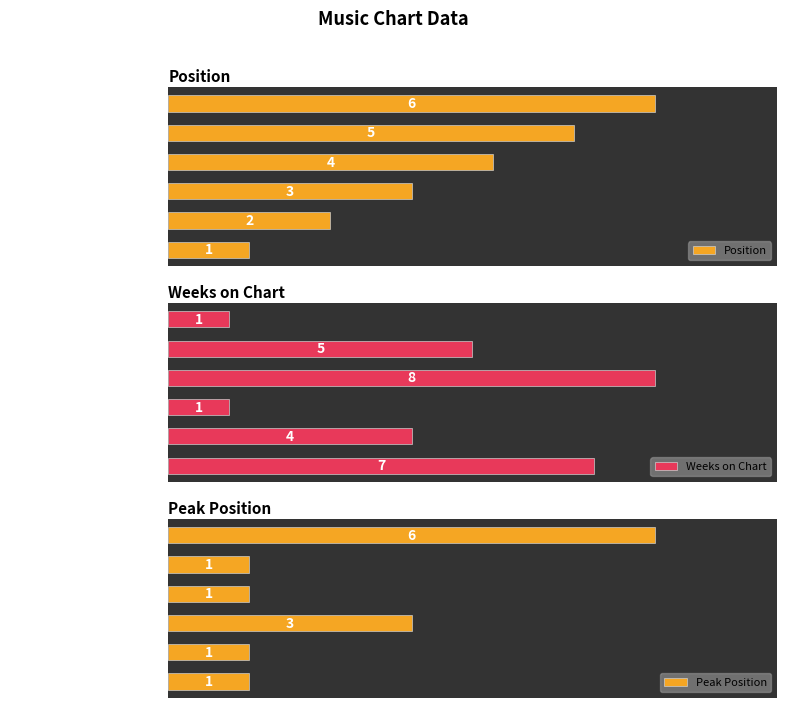

What is the difference between the second highest and second lowest values in the Peak Position series?

2